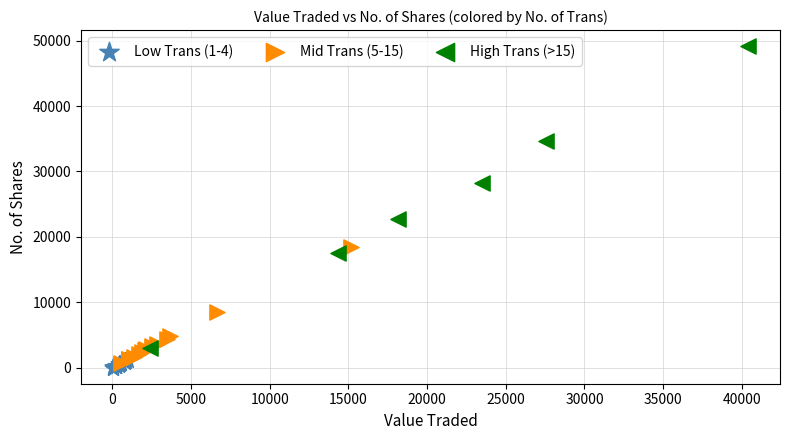

What are all the series names shown in the legend?

Low Trans (1-4), Mid Trans (5-15), High Trans (>15)